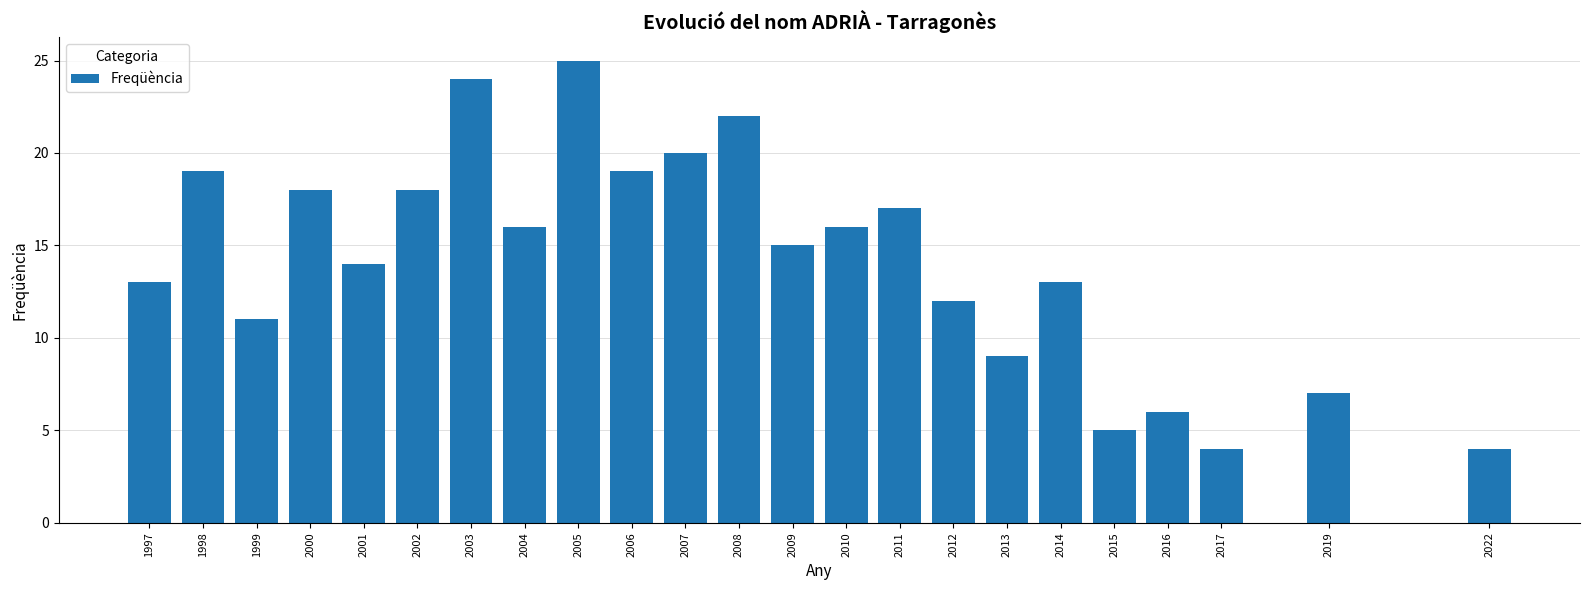

Reading left to right, extract all data points from this chart.

13	19	11	18	14	18	24	16	25	19	20	22	15	16	17	12	9	13	5	6	4	7	4